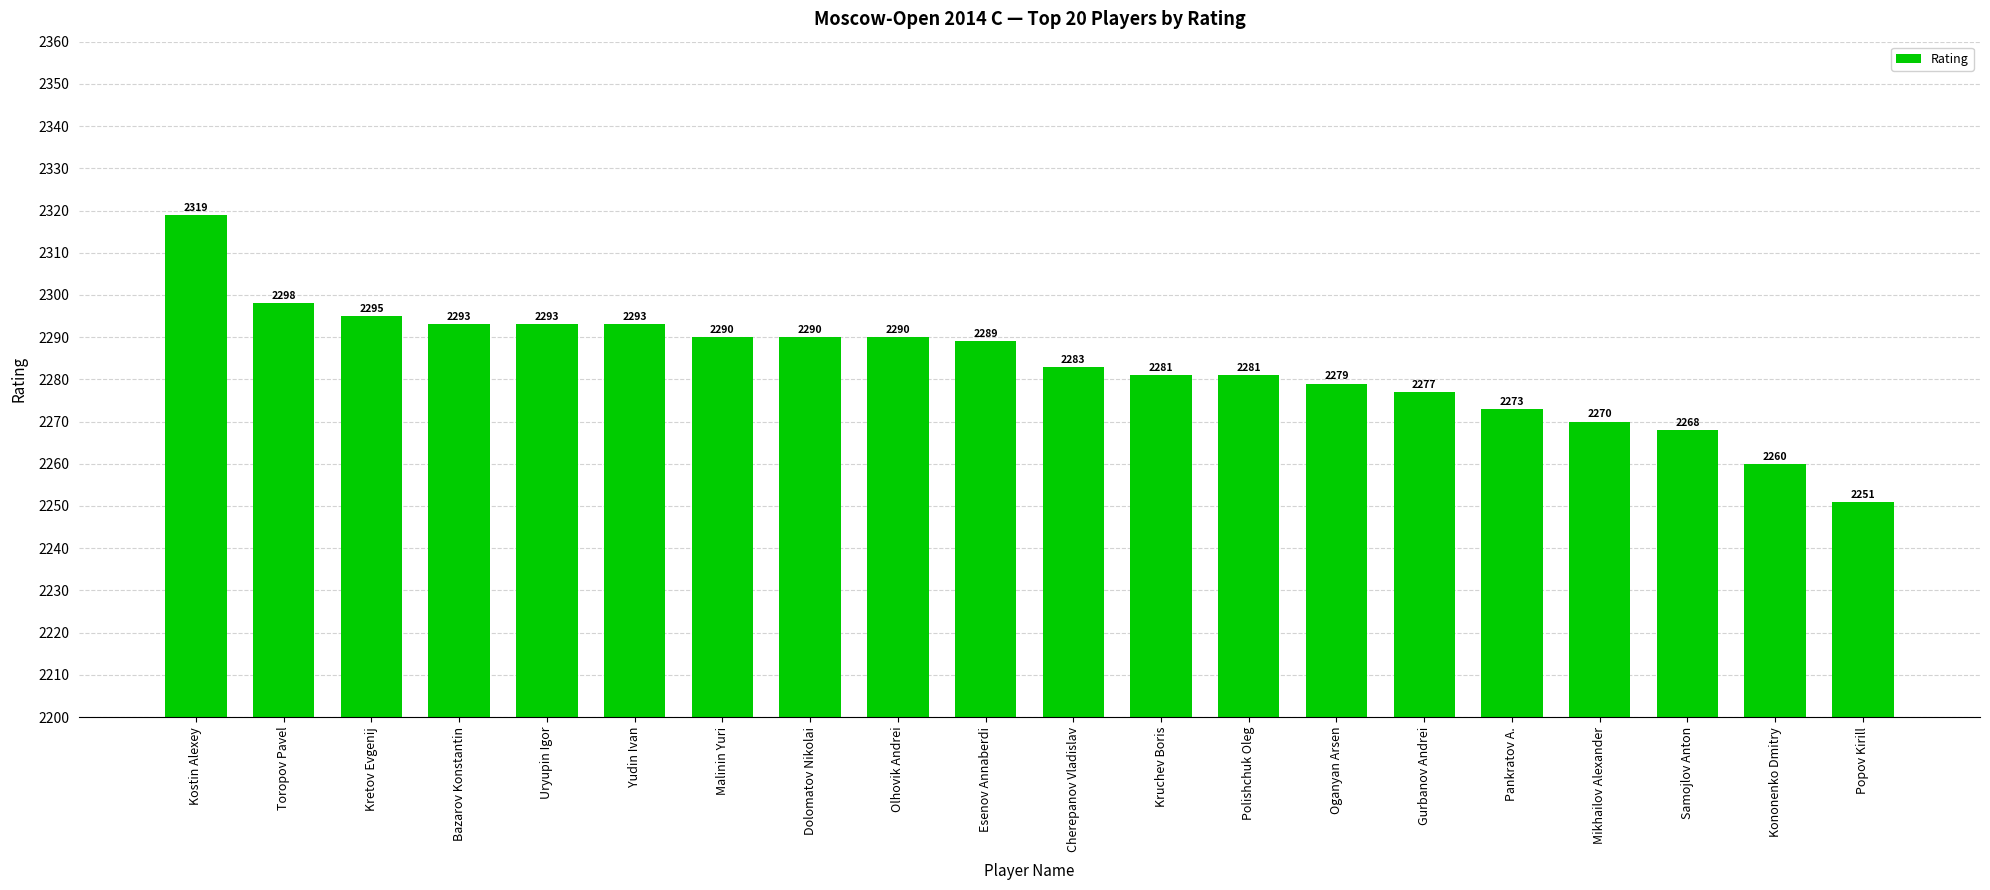

Does the chart contain any negative values?

No